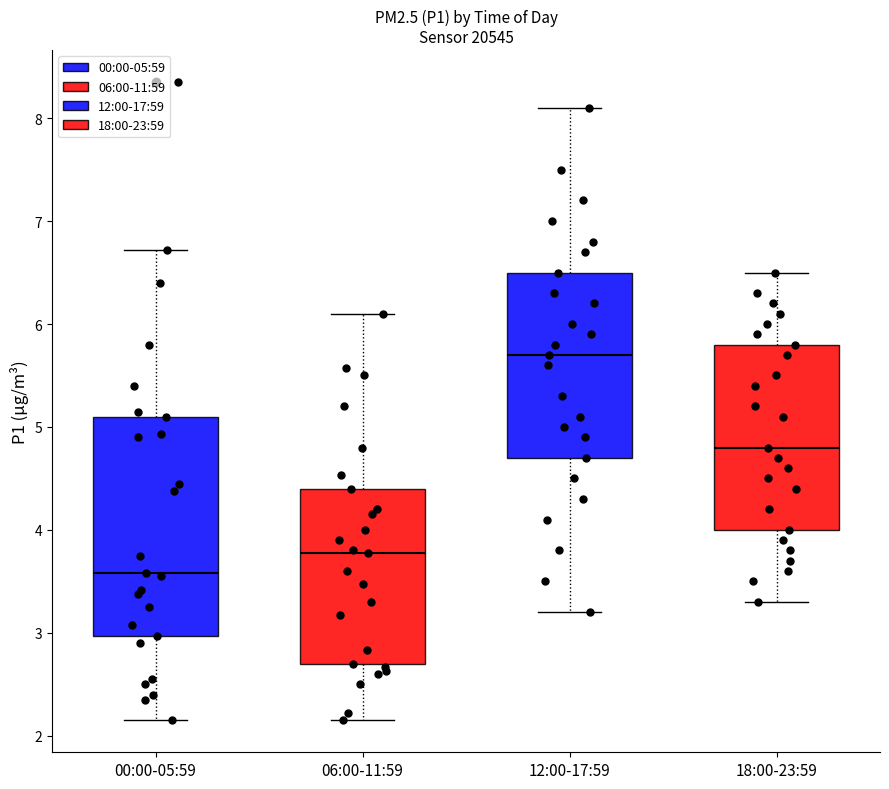

Where is the lower edge of the box for 00:00-05:59 on the y-axis? The values are not printed on the chart, so give them approximately, as read against the axis.

3.0